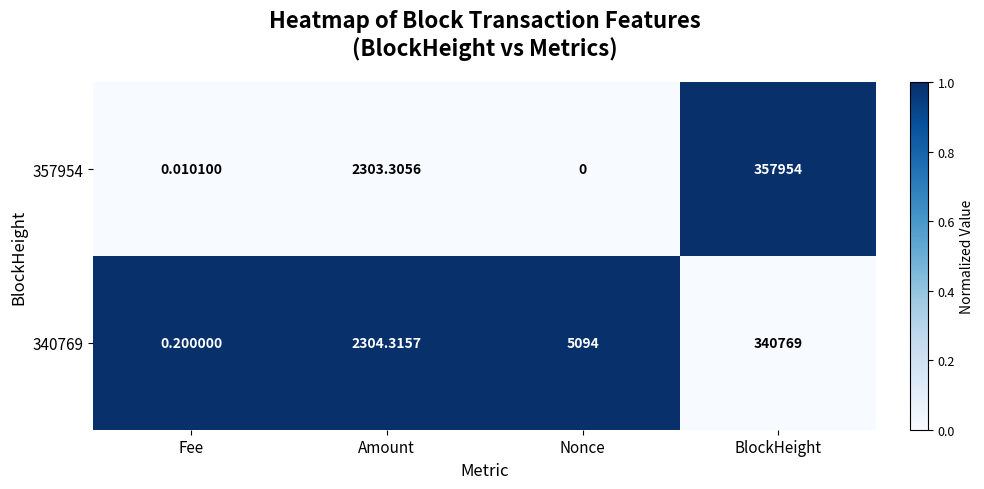

At which label does 357954 first exceed 2303?

Amount